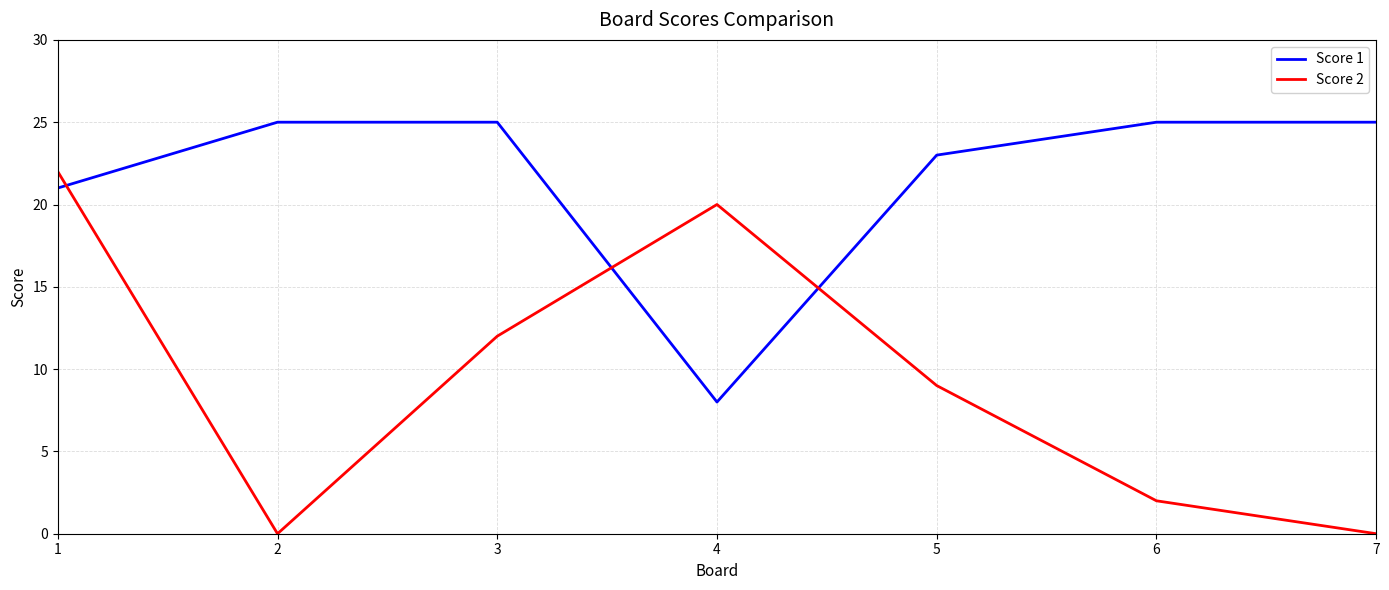

At how many categories does at least one series exceed 18?

7